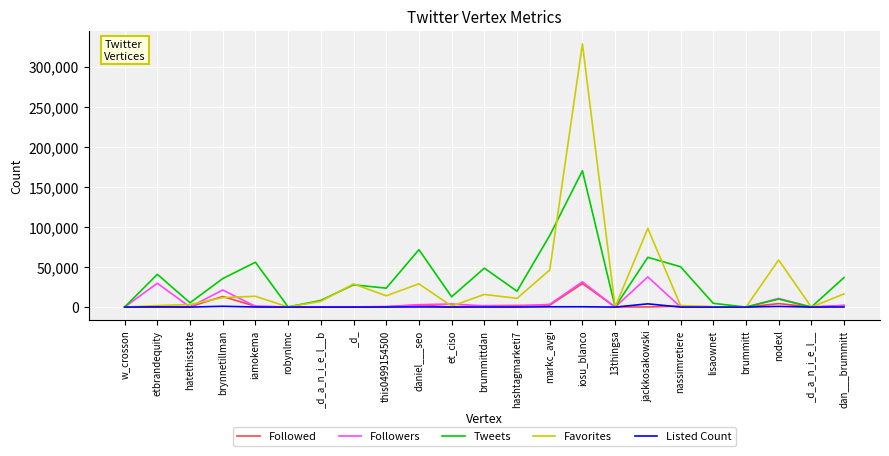

What is the spread (max minus min) of values at brynnetillman?

34564